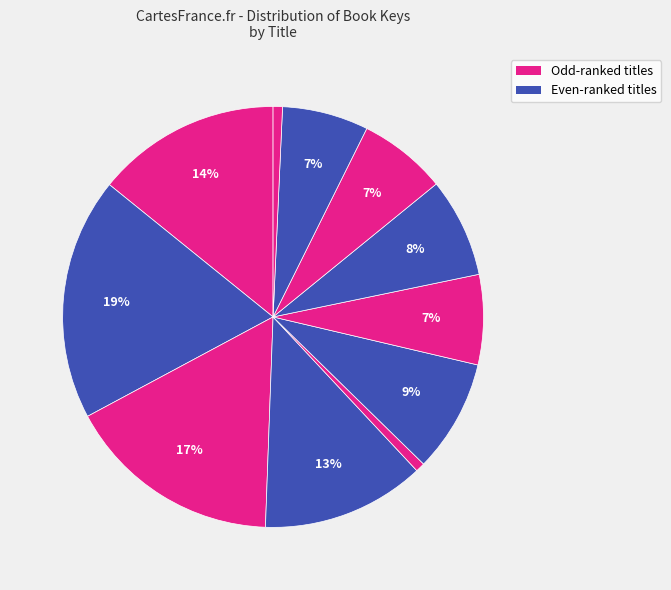

To the nearest percent, what is the average slice percentage?

9%